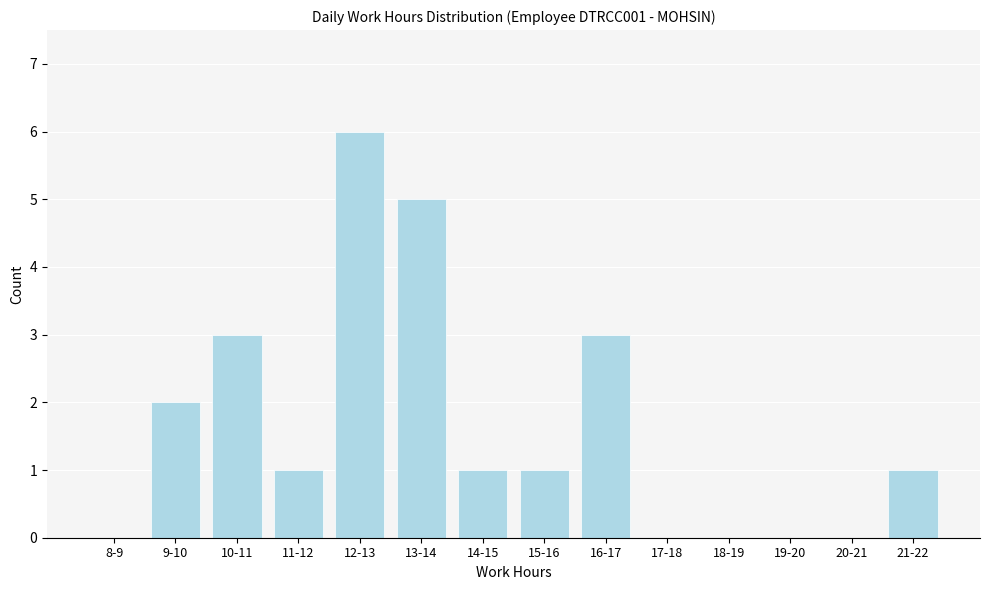

Reading right to left, what are all the values shown in this chart?

21-22=1	20-21=0	19-20=0	18-19=0	17-18=0	16-17=3	15-16=1	14-15=1	13-14=5	12-13=6	11-12=1	10-11=3	9-10=2	8-9=0